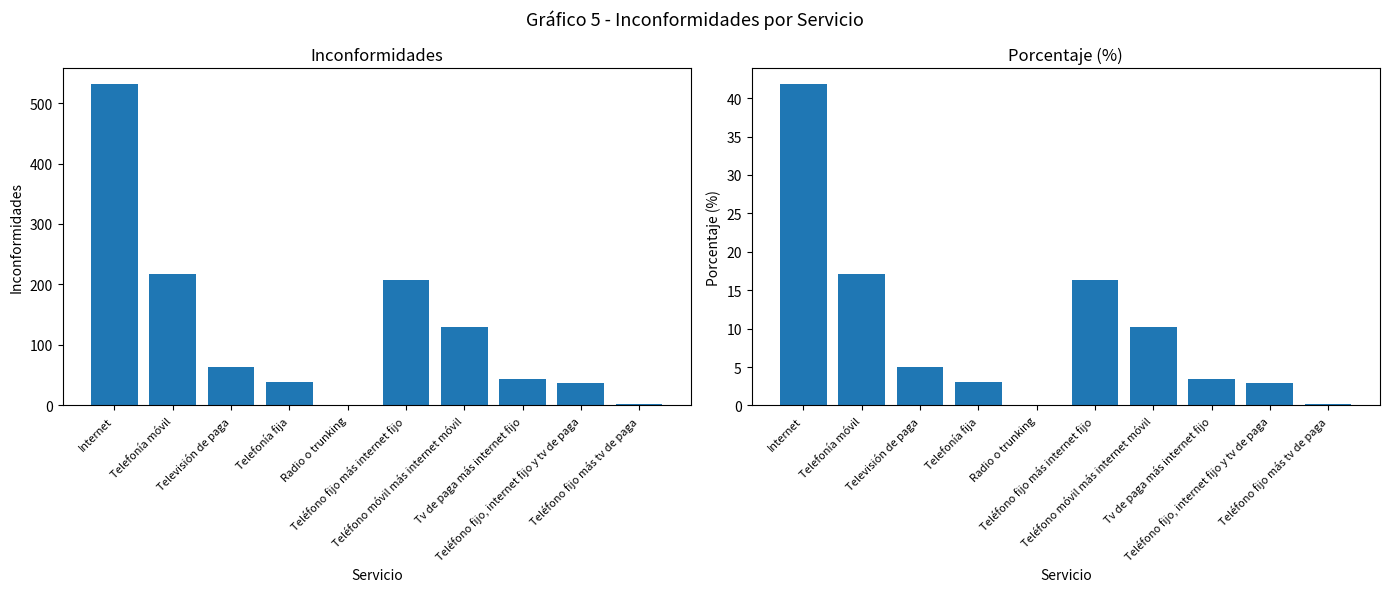

What is the average value of the Inconformidades series?

127.0